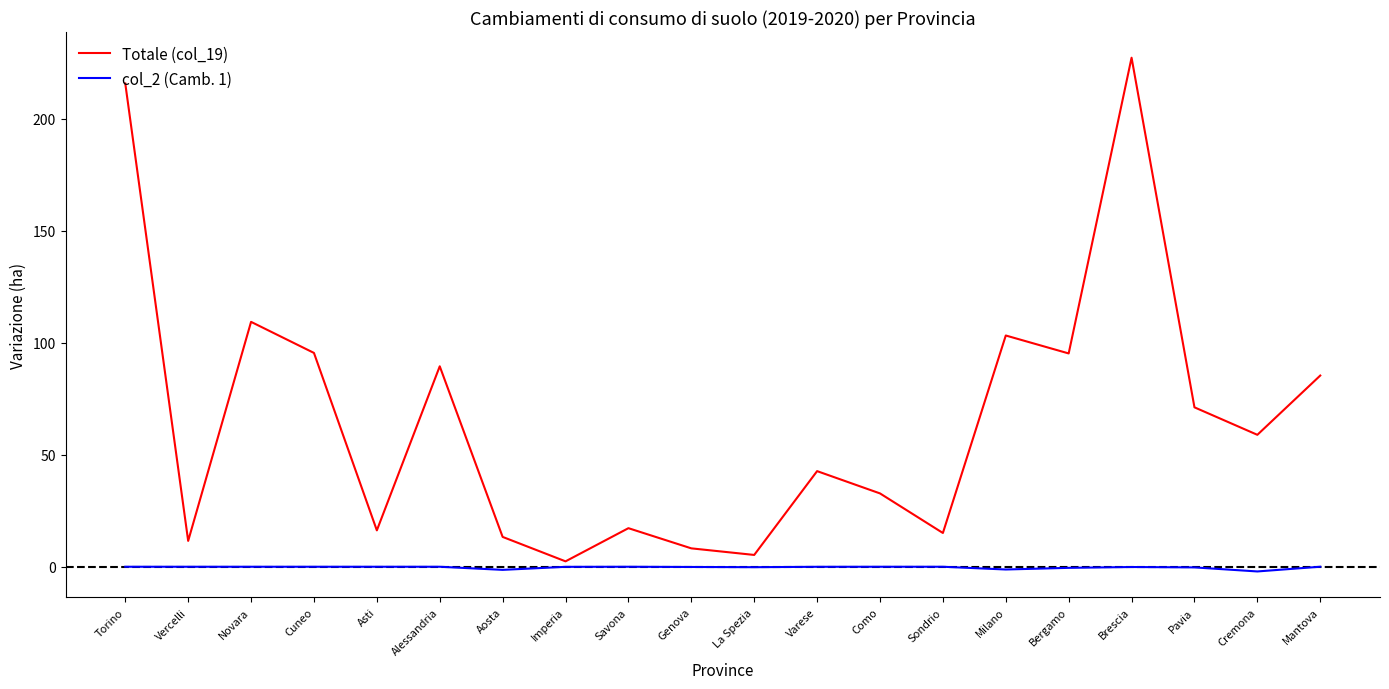

Is the value of Totale (col_19) at Aosta greater than the value of col_2 (Camb. 1) at Mantova?

Yes